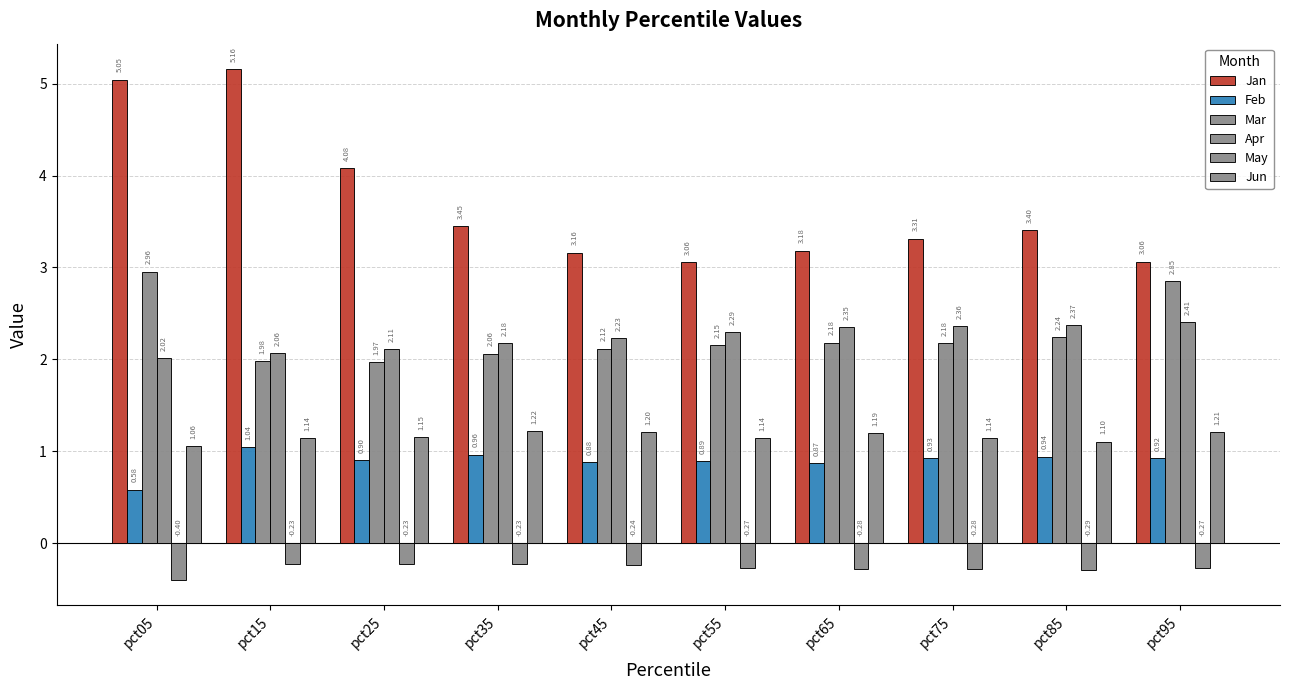

Between pct25 and pct55, which series saw the biggest shift?

Jan